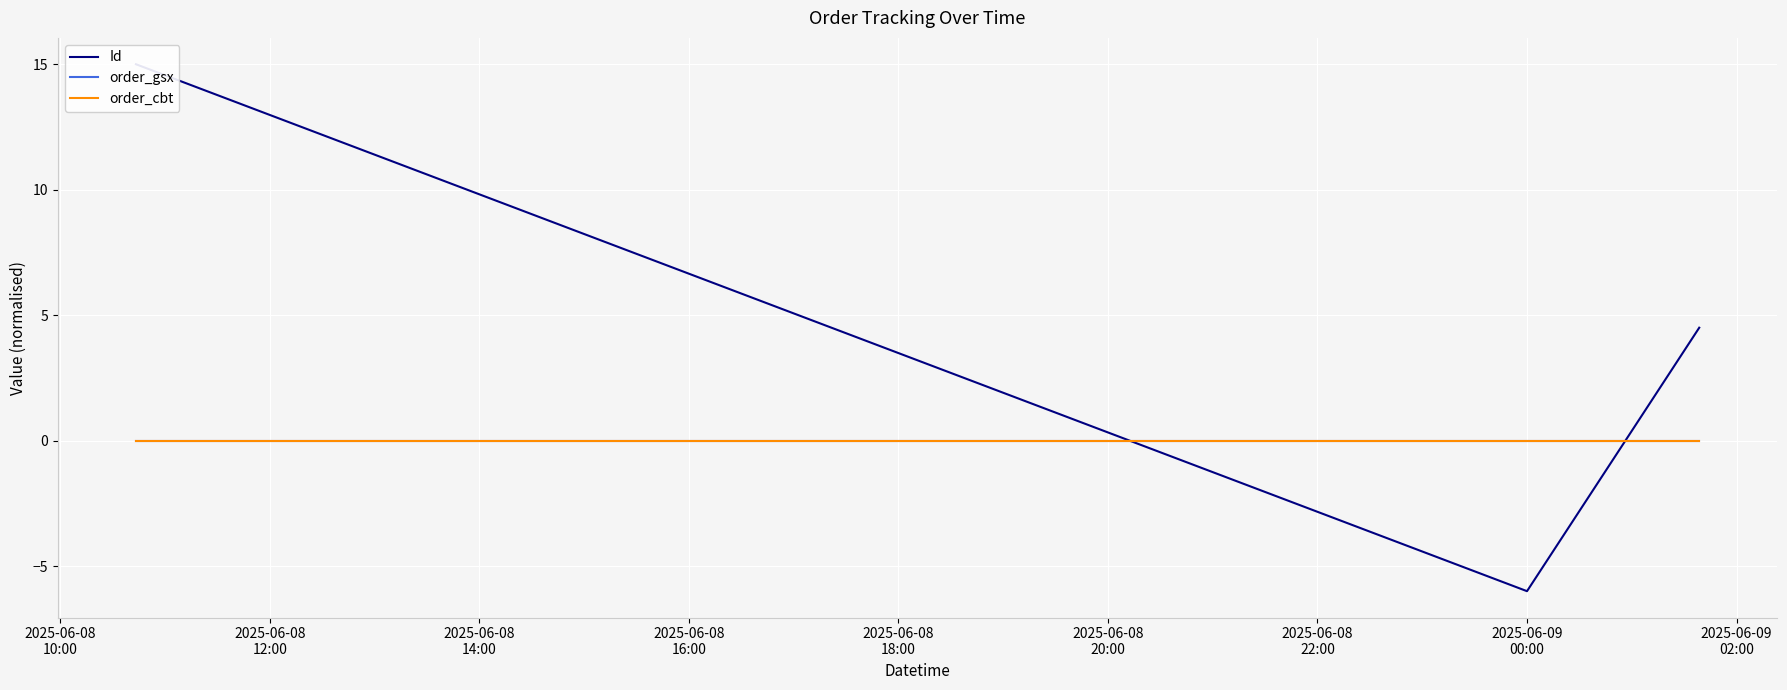

What is the label of the 1st point from the left?

2025-06-08
10:00